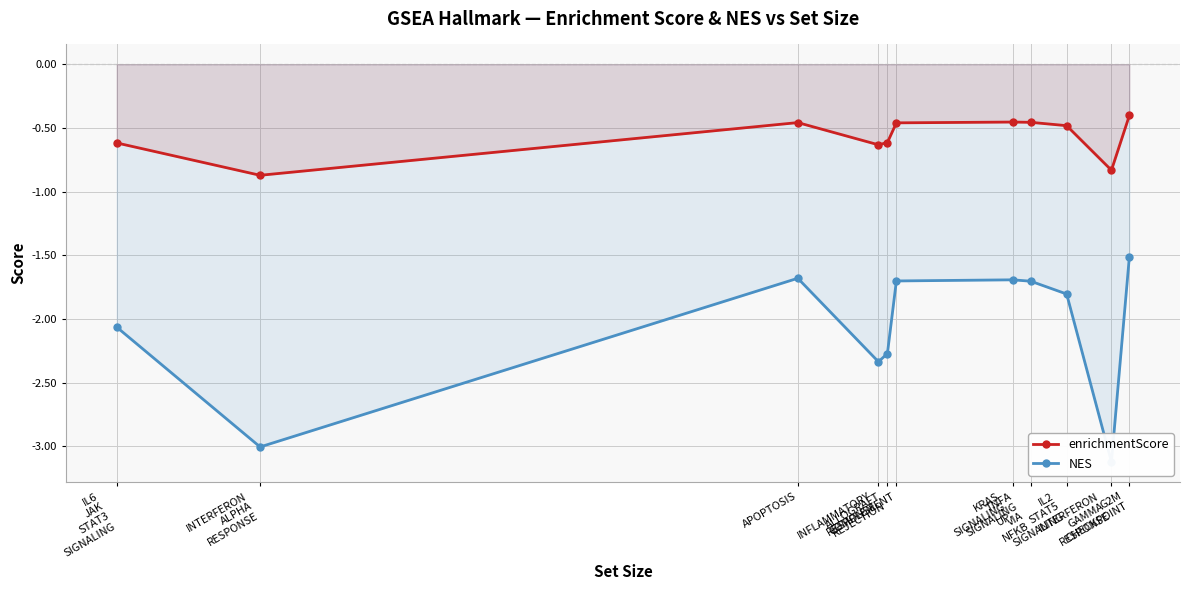

Reading left to right, extract all data points from this chart.

enrichmentScore: -0.6	-0.9	-0.5	-0.6	-0.6	-0.5	-0.5	-0.5	-0.5	-0.8	-0.4
NES: -2.1	-3.0	-1.7	-2.3	-2.3	-1.7	-1.7	-1.7	-1.8	-3.1	-1.5